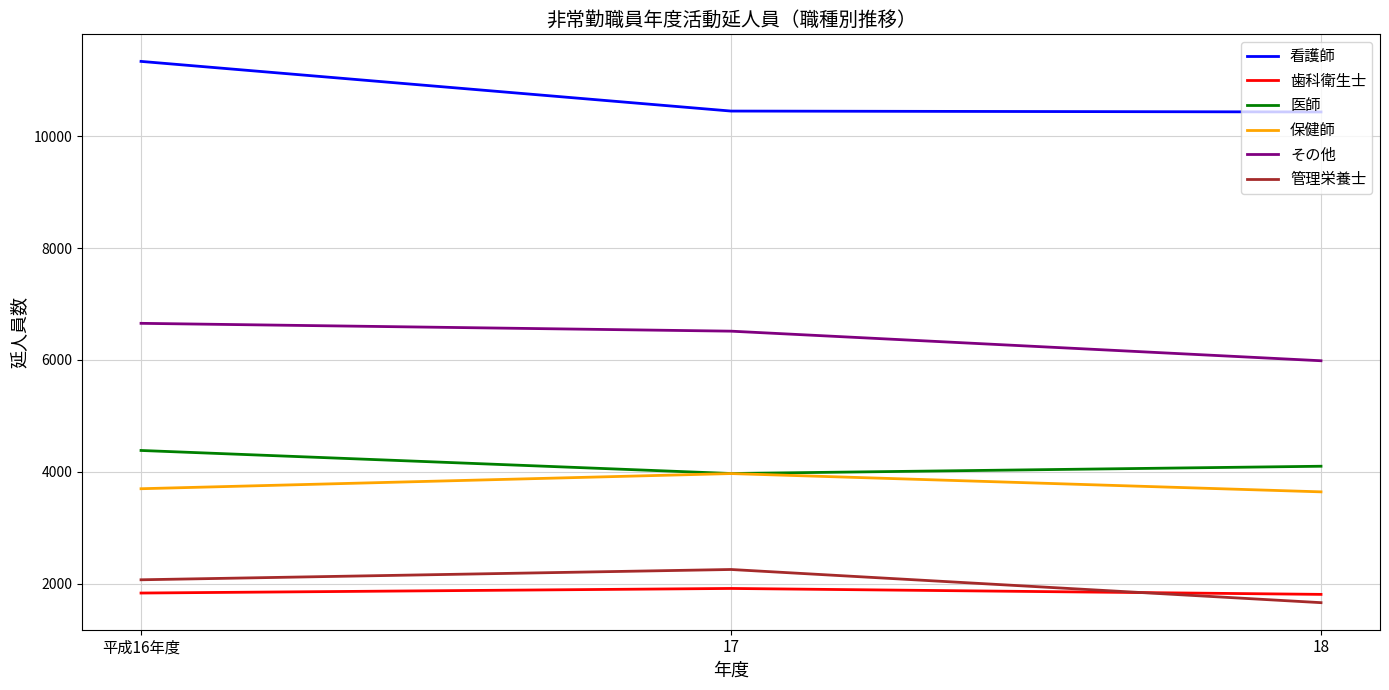

What is the minimum value for その他?

5985